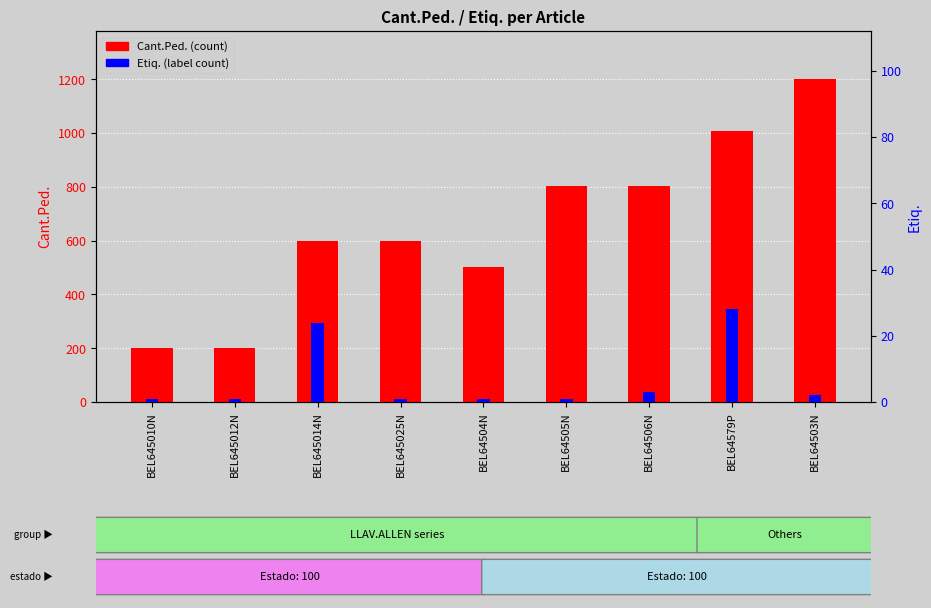

What are all the series names shown in the legend?

Cant.Ped., Etiq.